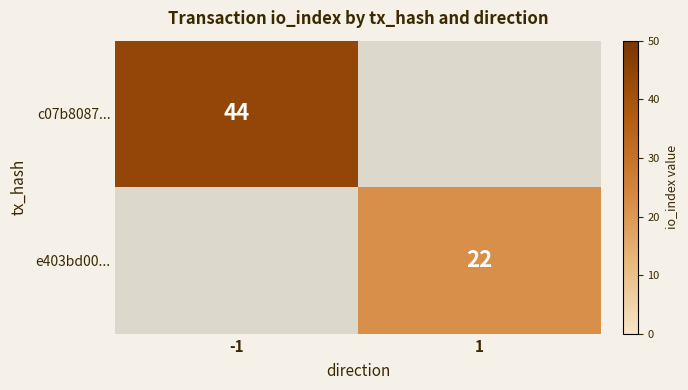

Count the number of categories in the chart.

2